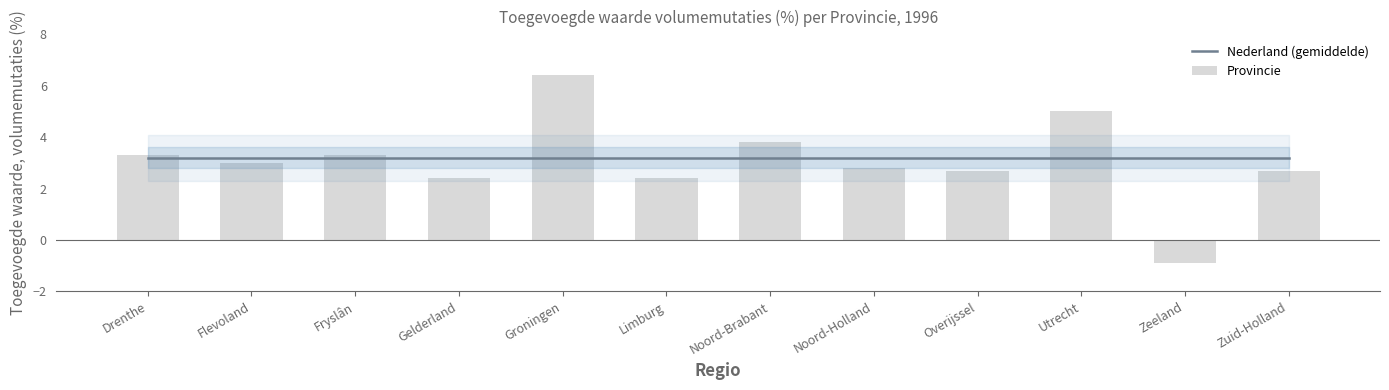

Reading left to right, extract all data points from this chart.

Drenthe=3.3	Flevoland=3.0	Fryslân=3.3	Gelderland=2.4	Groningen=6.4	Limburg=2.4	Noord-Brabant=3.8	Noord-Holland=2.8	Overijssel=2.7	Utrecht=5.0	Zeeland=-0.9	Zuid-Holland=2.7